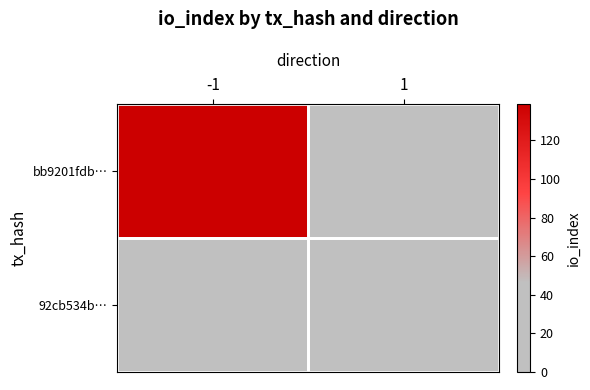

At 1, list the series in order from smallest to largest.

bb9201fdb…, 92cb534b…